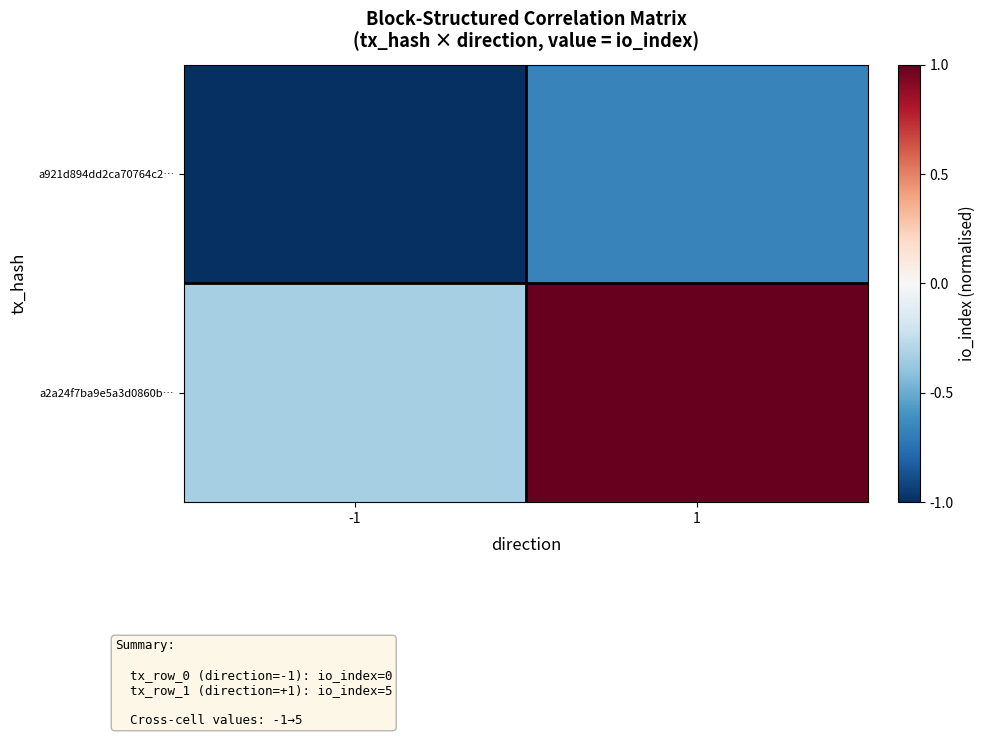

At 1, list the series in order from smallest to largest.

a921d894dd2ca70764c2…, a2a24f7ba9e5a3d0860b…